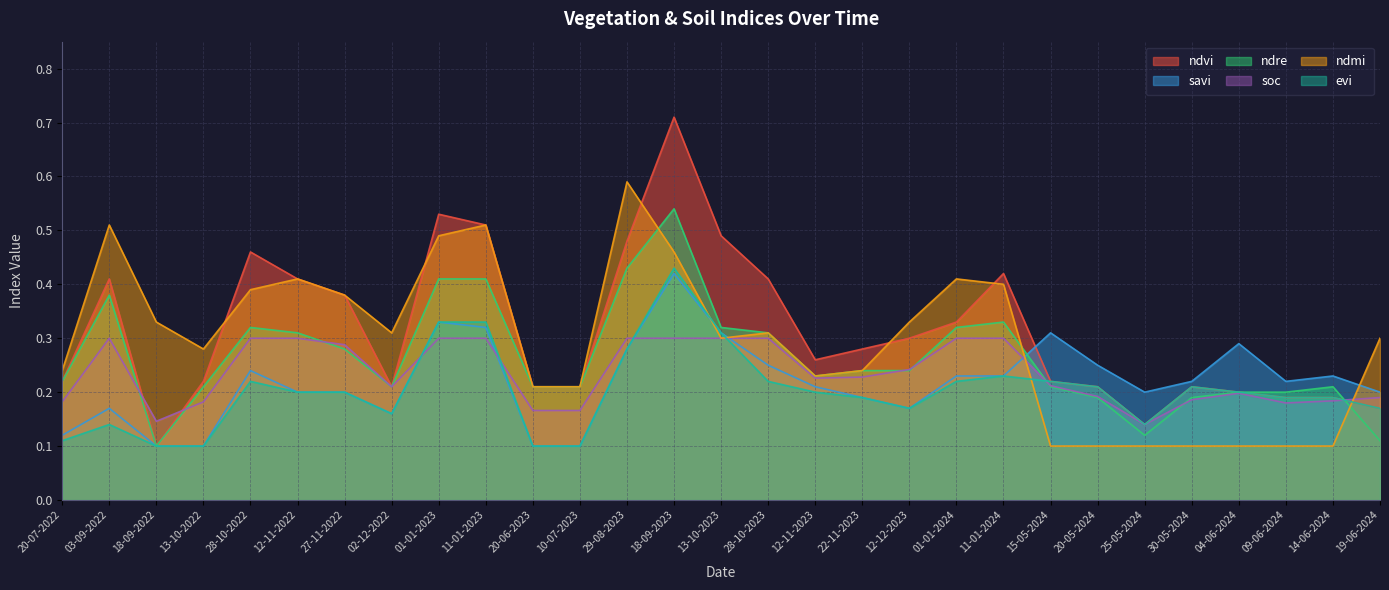

At which label does ndvi reach its peak?

18-09-2023